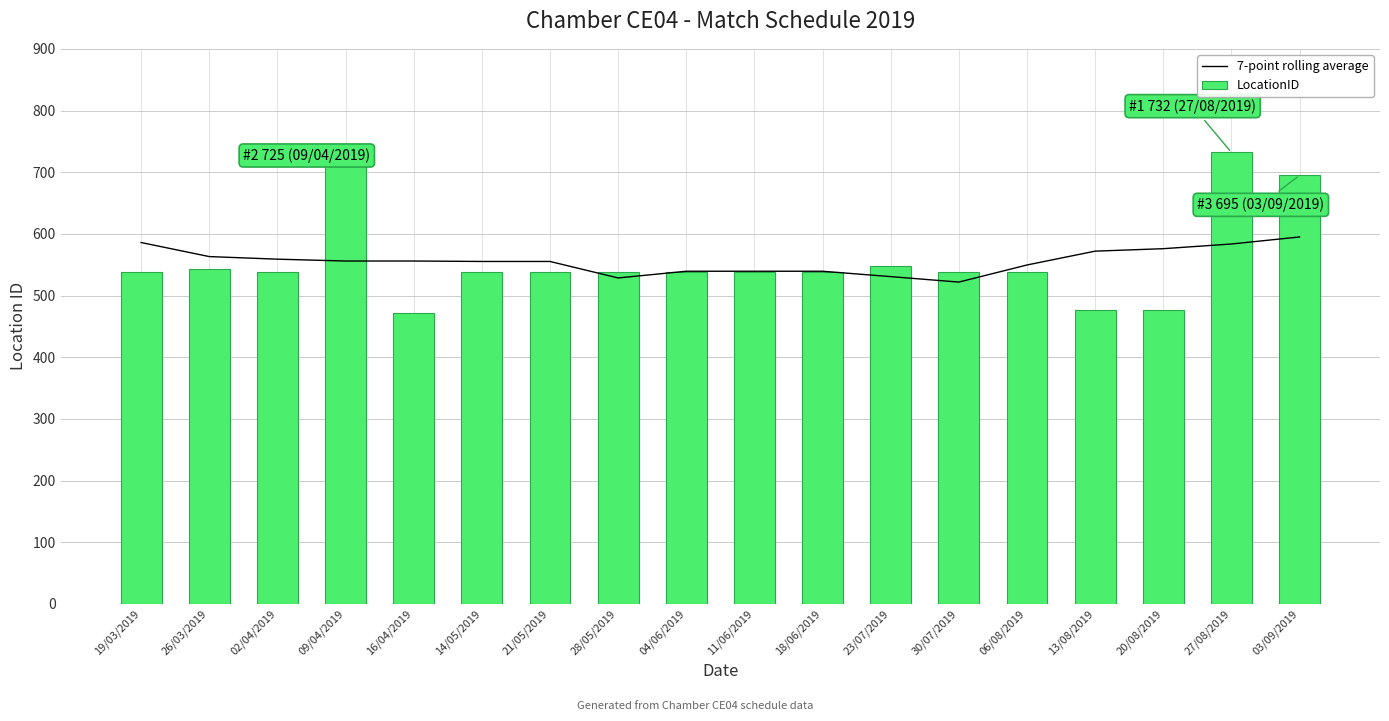

Which category has the highest value across all series?

27/08/2019